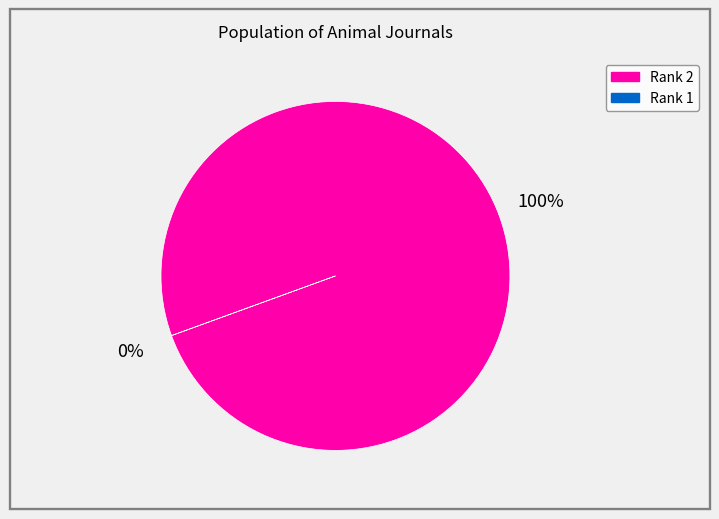

Is Rank 1 the majority of the pie?

Yes